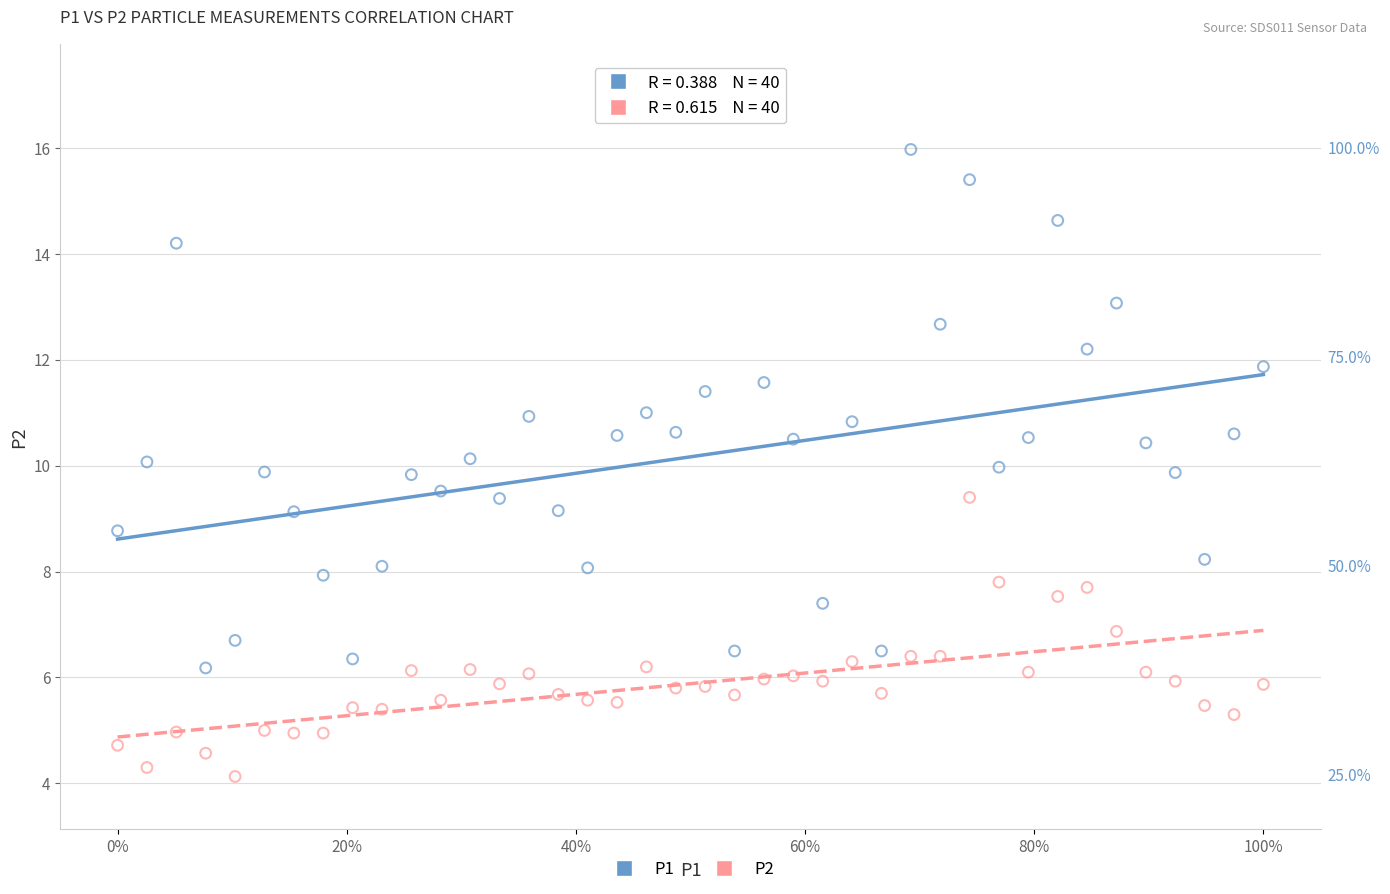

Which series has the largest Y range (max minus min)?

P1